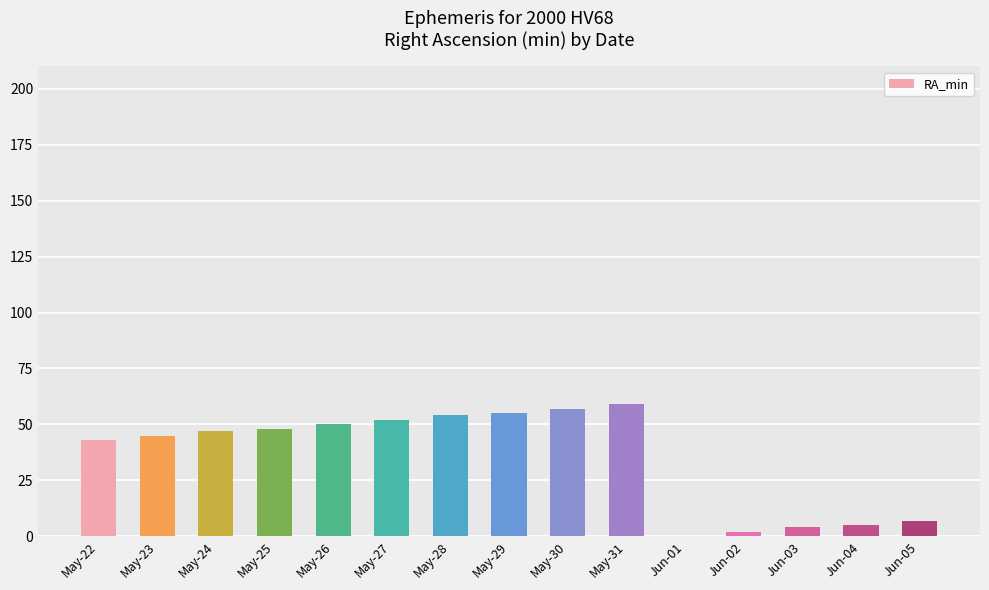

What is the sum of all values?

528